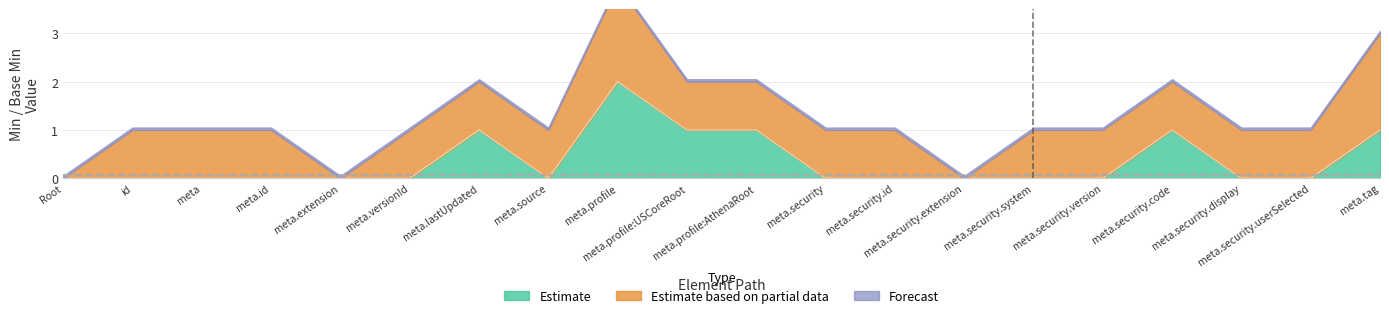

Is the value of Estimate based on partial data at CarePlan.meta.versionId greater than the value of Forecast at CarePlan.meta.source?

Yes